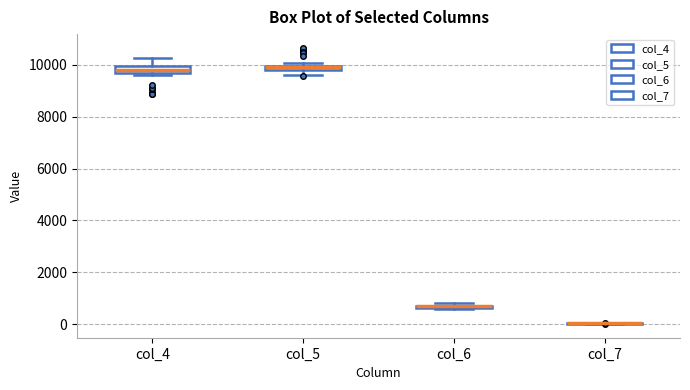

Where is the lower edge of the box for col_6 on the y-axis? The values are not printed on the chart, so give them approximately, as read against the axis.

600